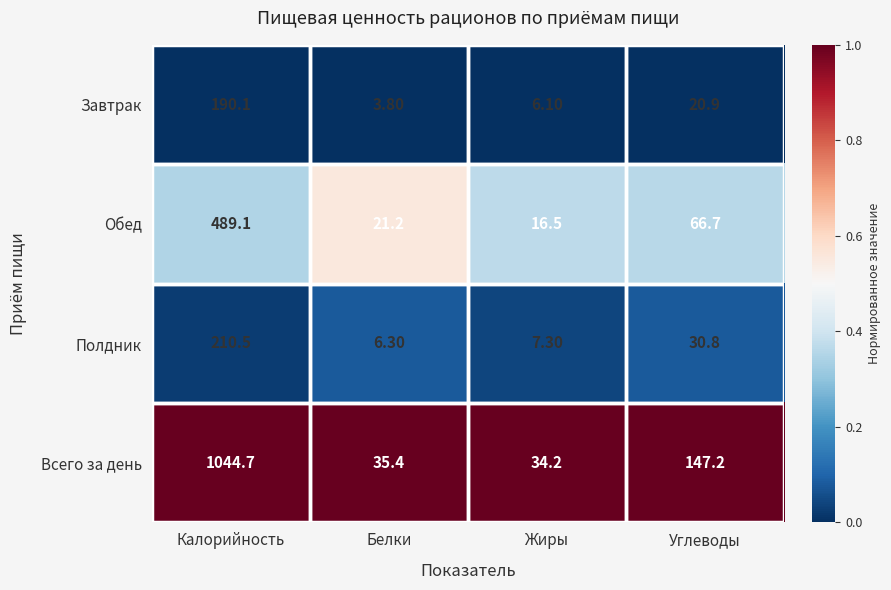

What is the difference between the highest and lowest values at Жиры?

28.1